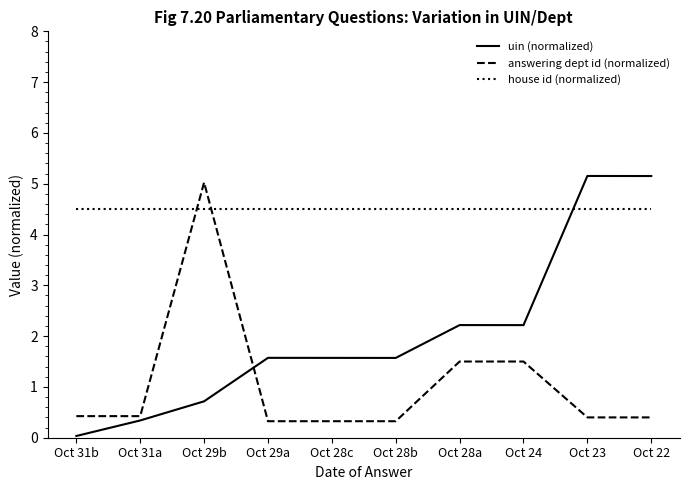

Read the answering dept id (normalized) value at Oct 31b.

0.4